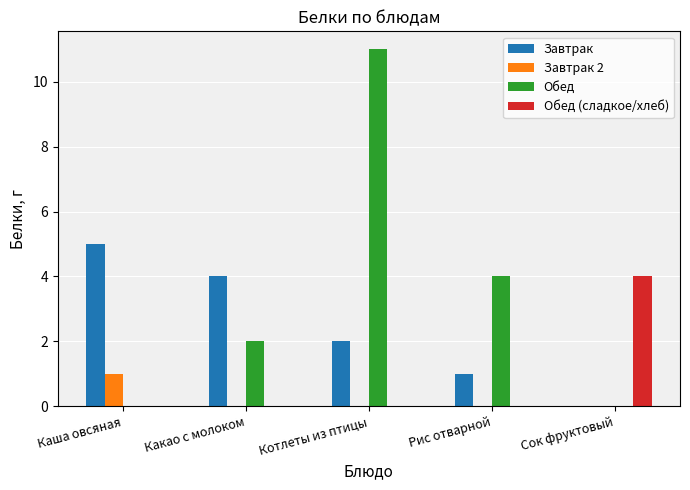

What is the total value across all series at Каша овсяная?

6